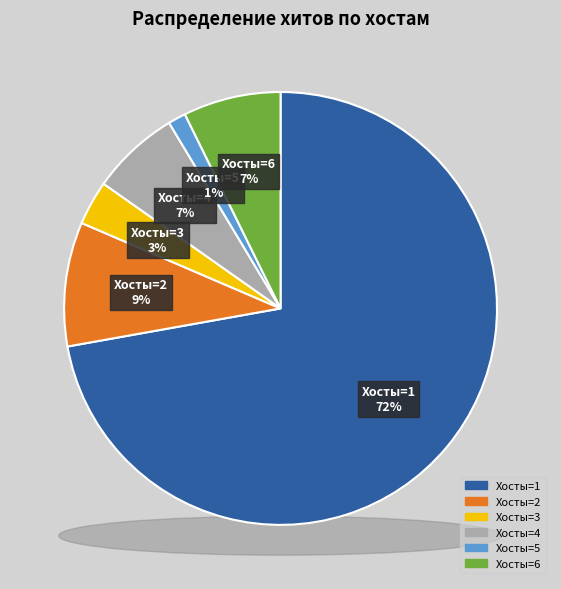

To the nearest percent, what is the combined percentage of 5 and 4?

8%